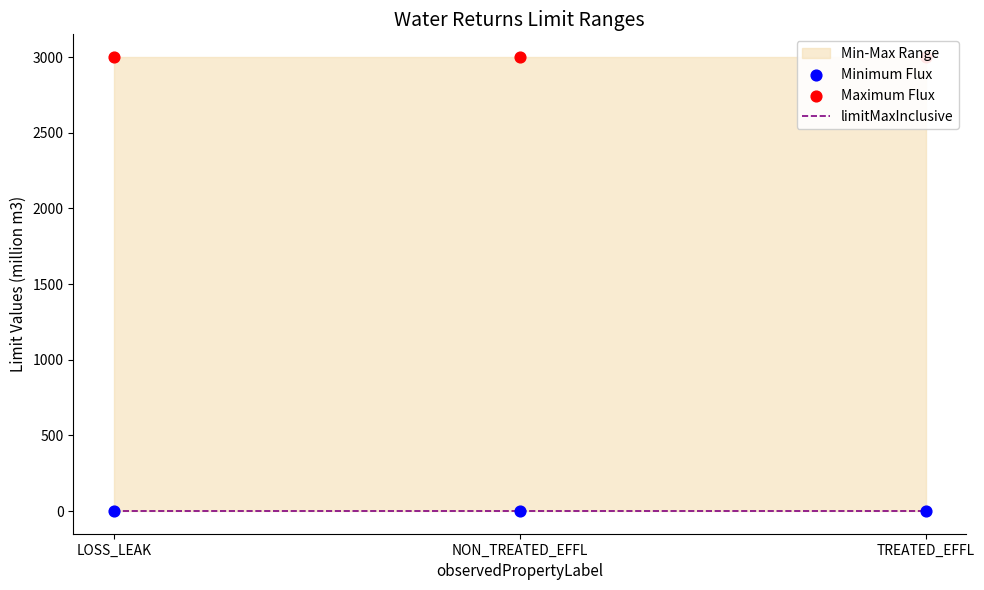

Is the value of limitMaxInclusive at LOSS_LEAK greater than the value of Minimum Flux at LOSS_LEAK?

No